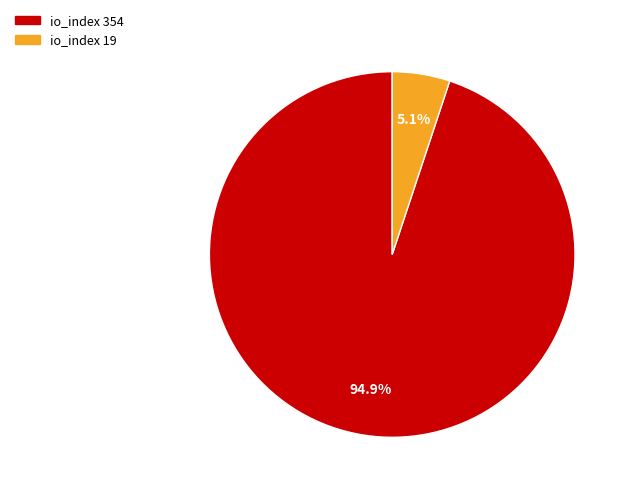

The io_index 19 slice represents 1% of the pie. True or false?

False